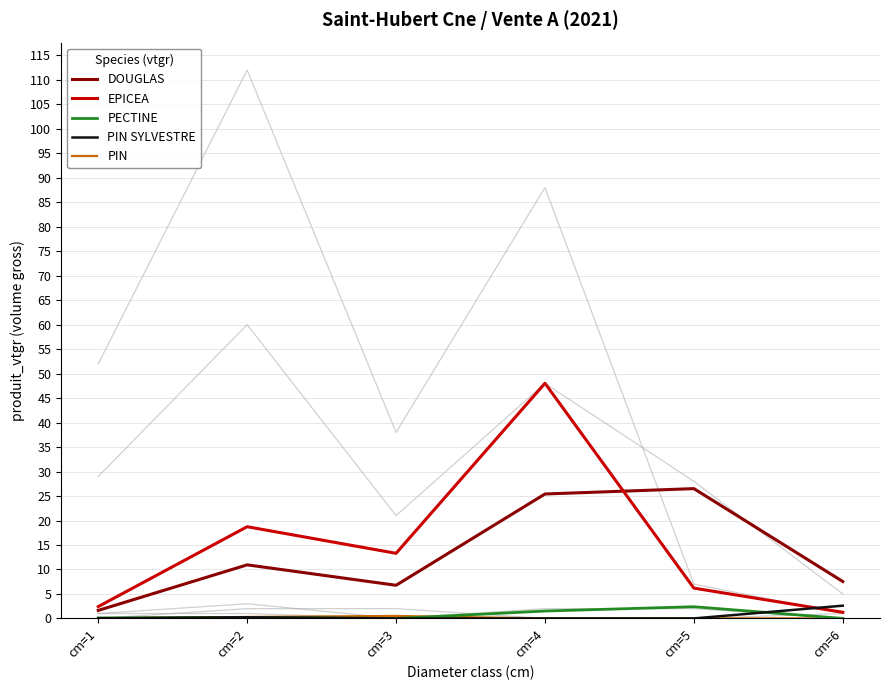

Rank the series at cm=6 from highest to lowest value.

DOUGLAS, PIN SYLVESTRE, EPICEA, PECTINE, PIN